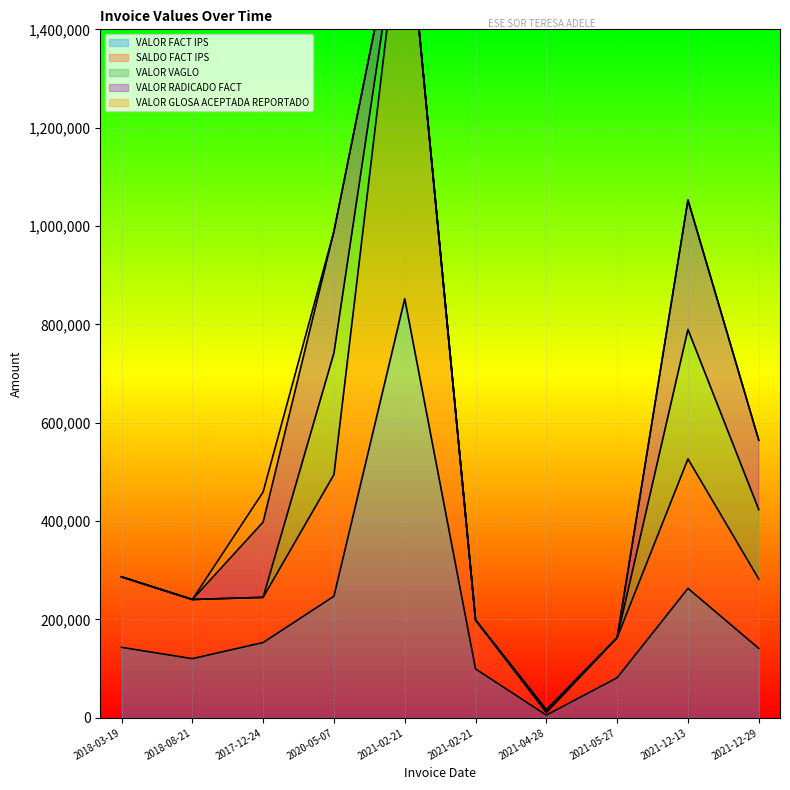

Which series has the largest total across all categories?

VALOR FACT IPS